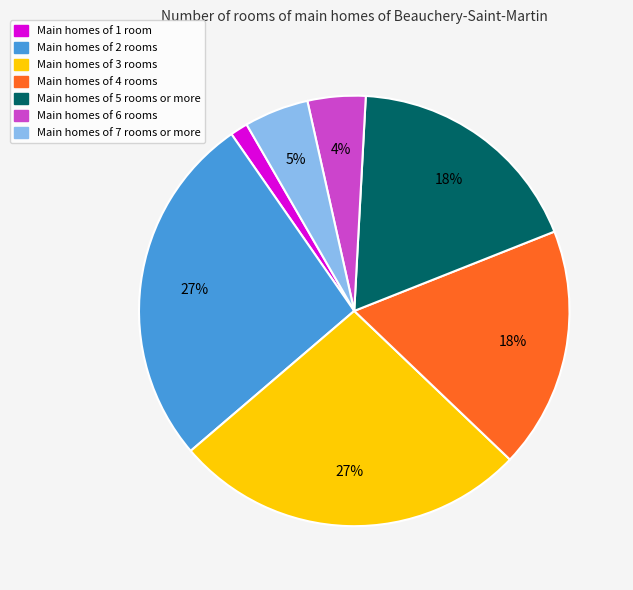

Is there any slice that represents more than half of the pie?

No